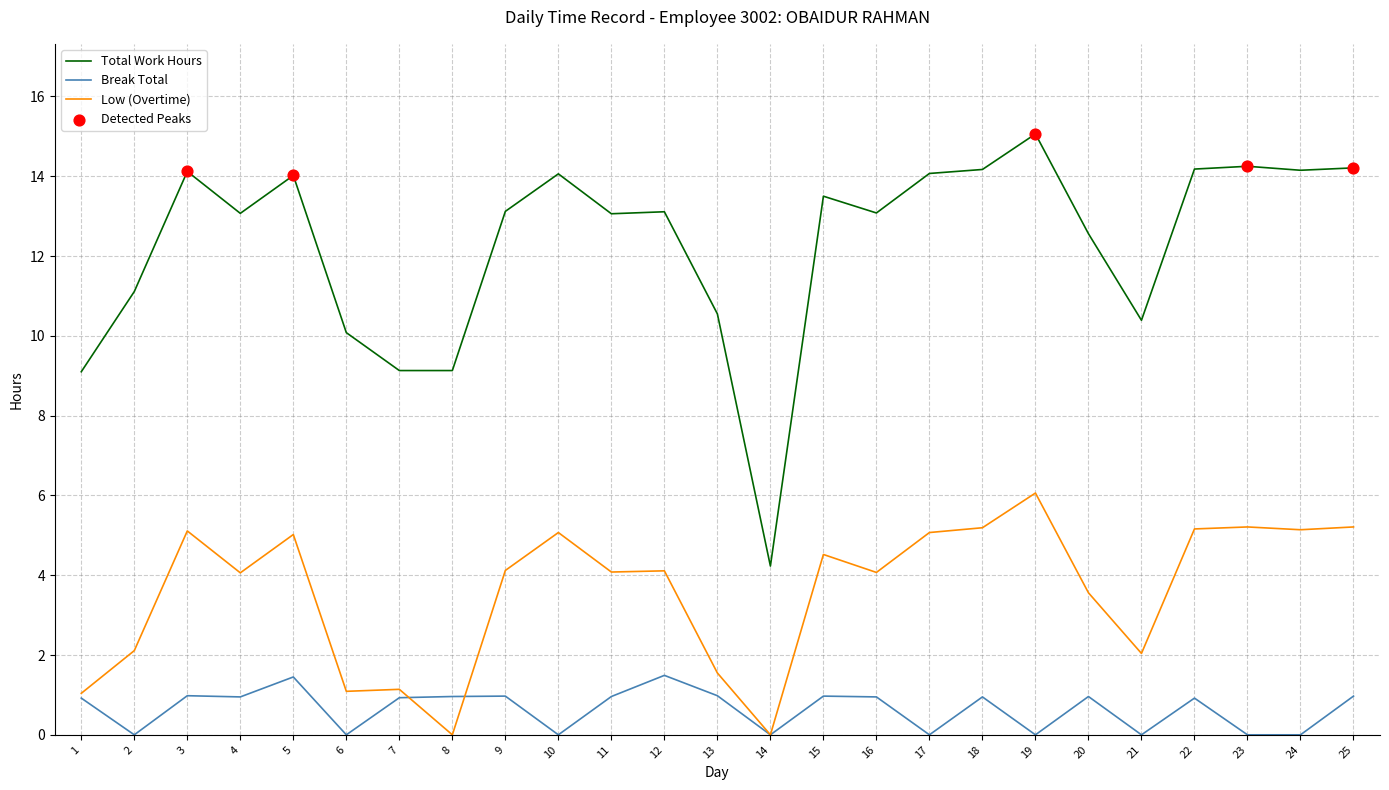

Which series has the widest spread of values?

Total Work Hours